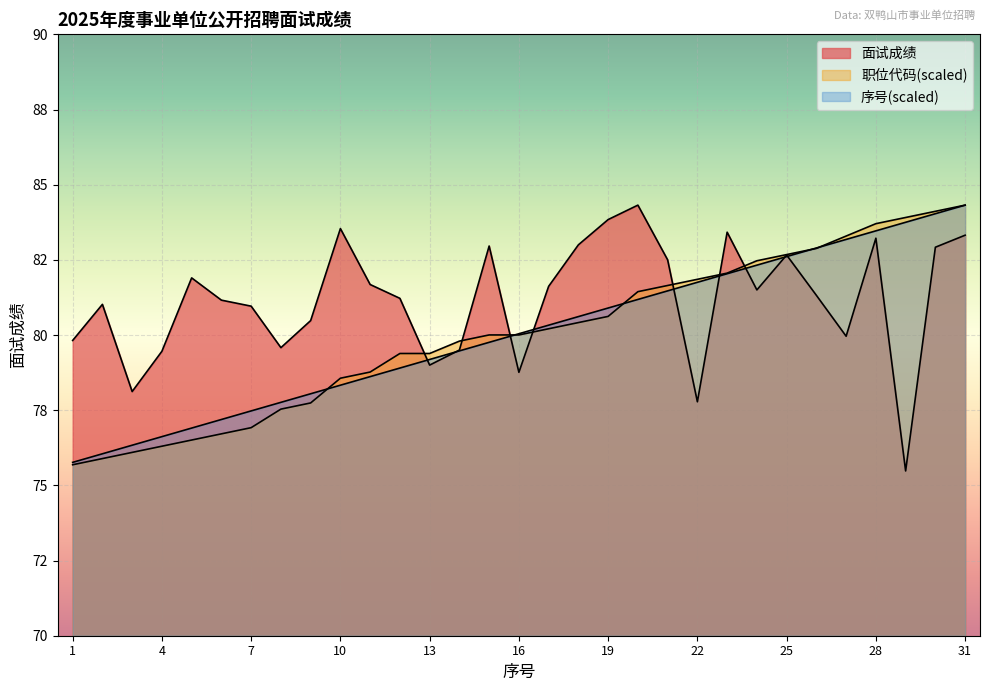

At how many categories does at least one series exceed 80?

25